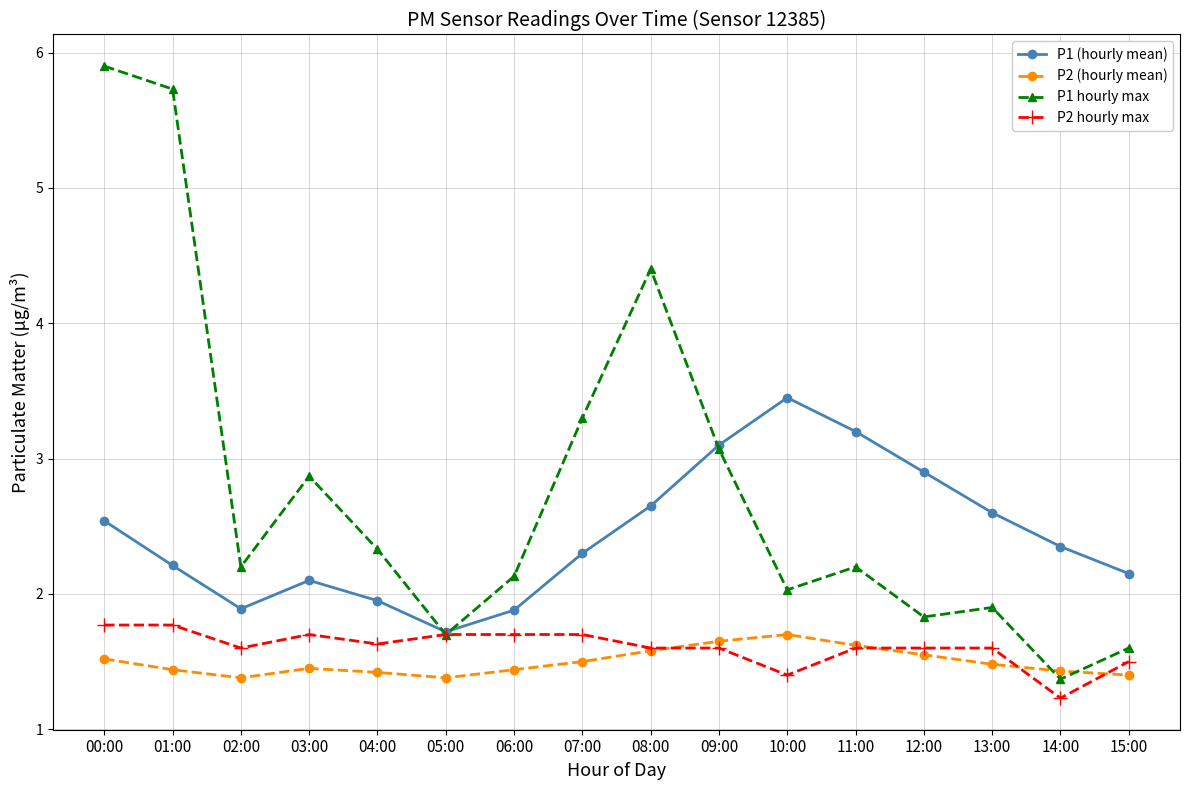

What is the total value across all series at 15:00?

6.7